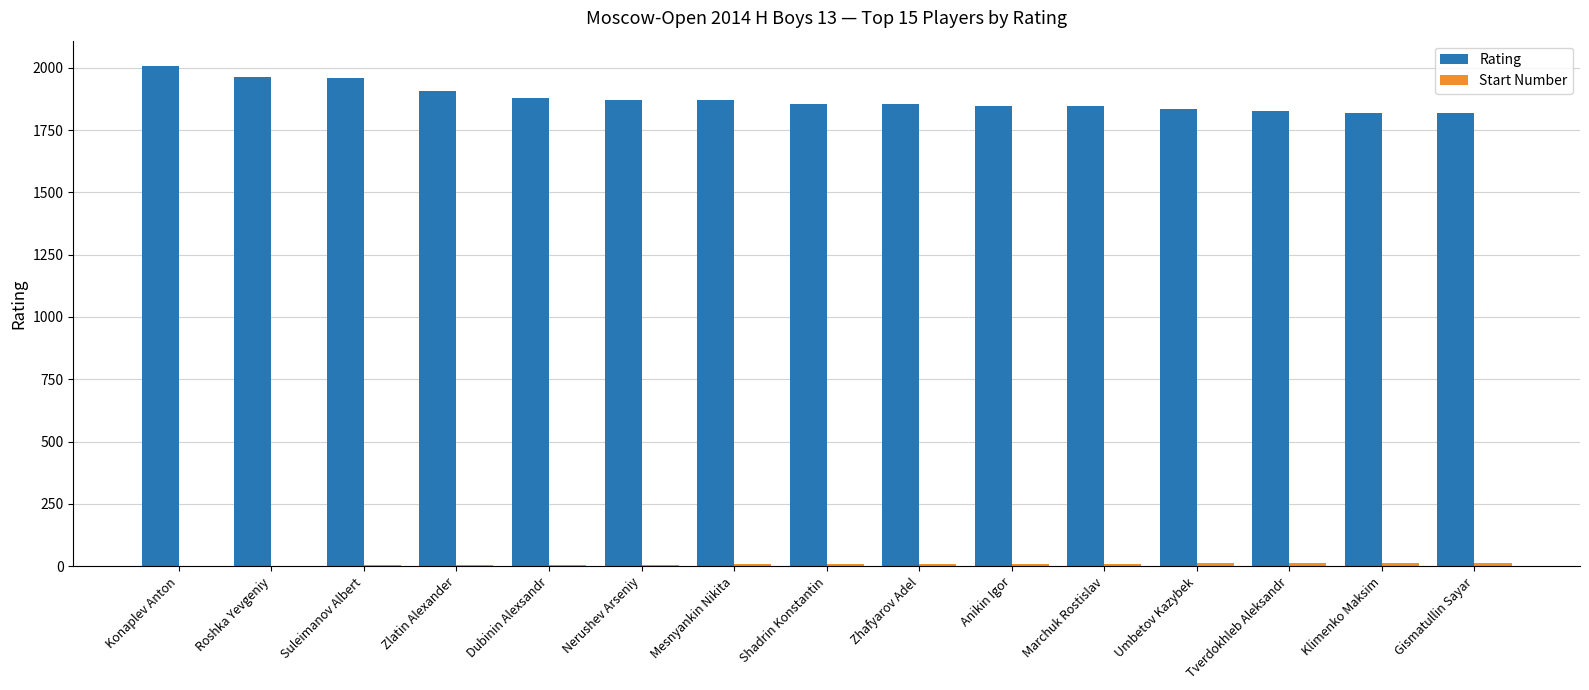

What is the sum of all Rating values?

28155